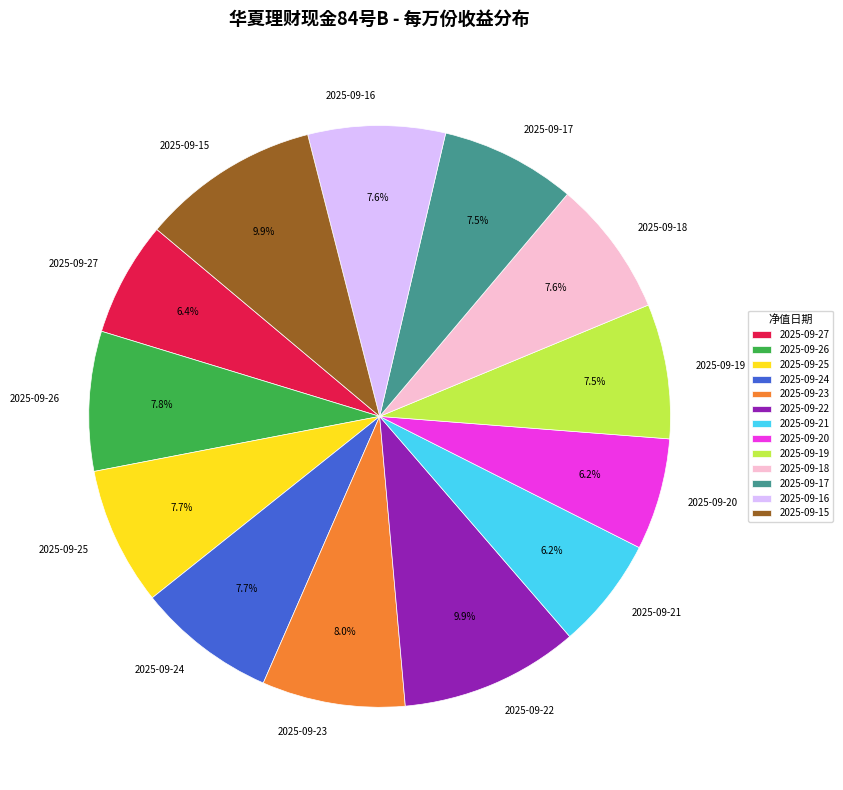

The 2025-09-26 slice represents 8% of the pie. True or false?

True